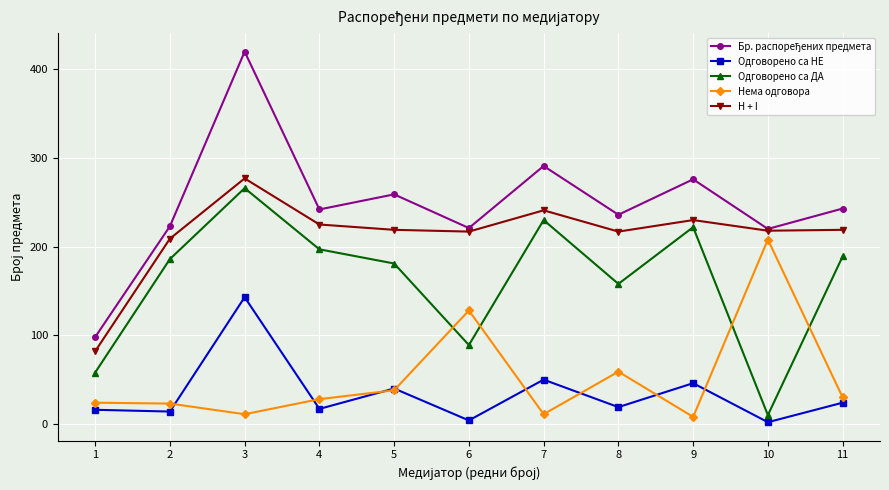

True or false: H + I and Одговорено са НЕ intersect in this chart.

False